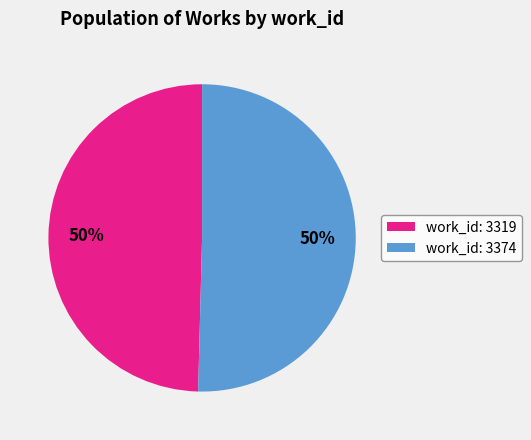

How many segments does this pie chart have?

2